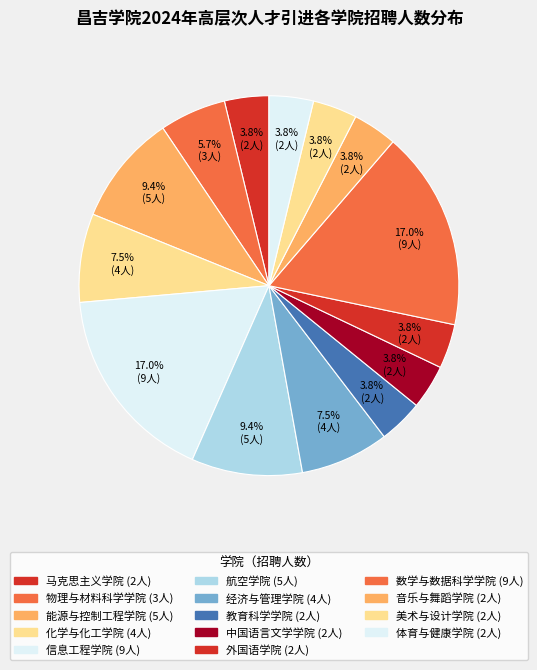

How many segments does this pie chart have?

14